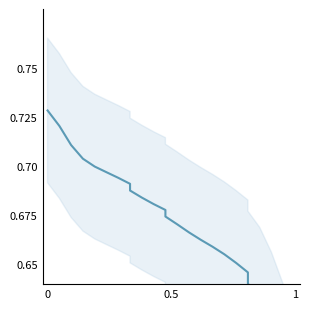

What is the maximum value shown in the chart?

72.8